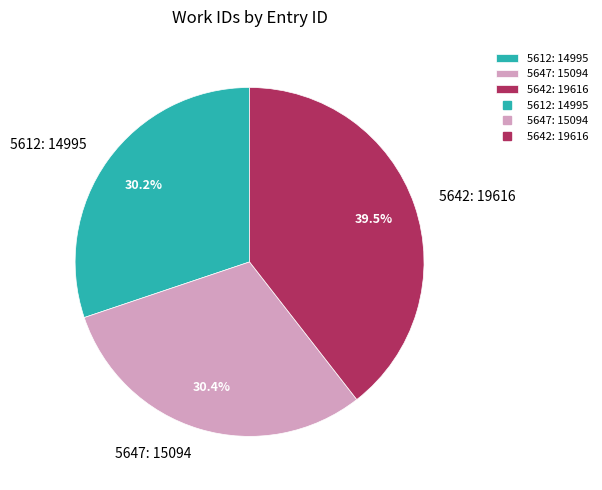

Combined, do 5642 and 5612 account for over 50%?

Yes